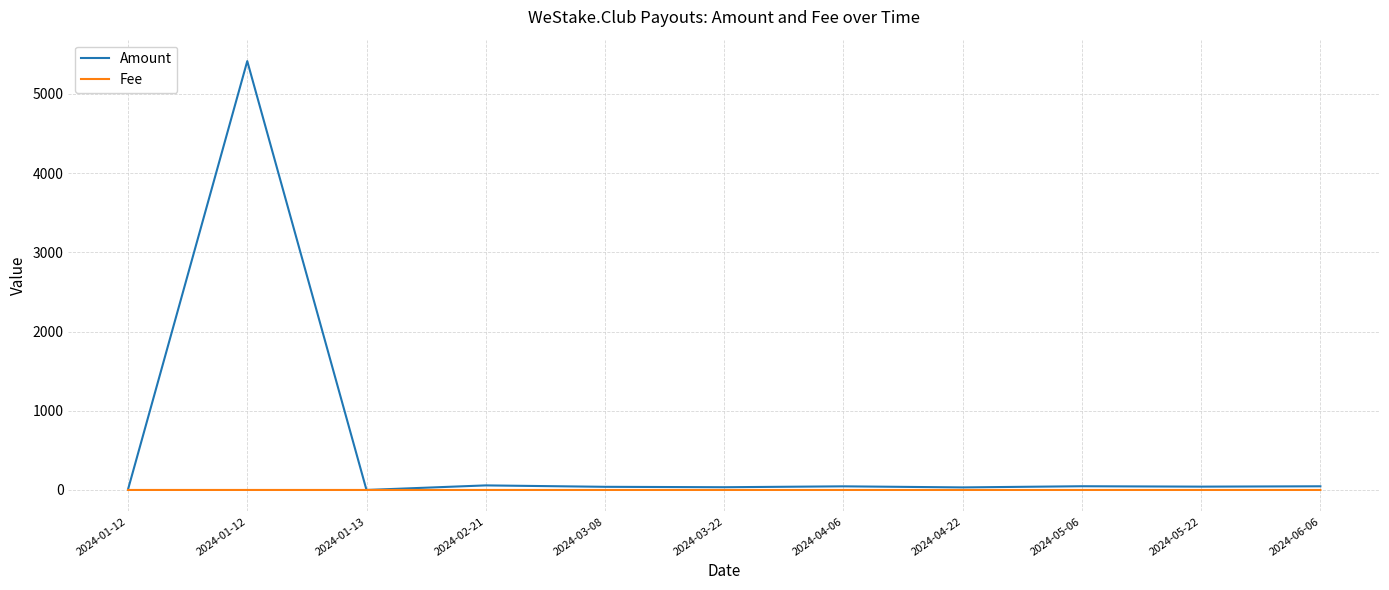

What is the spread (max minus min) of values at 2024-03-22?

34.6